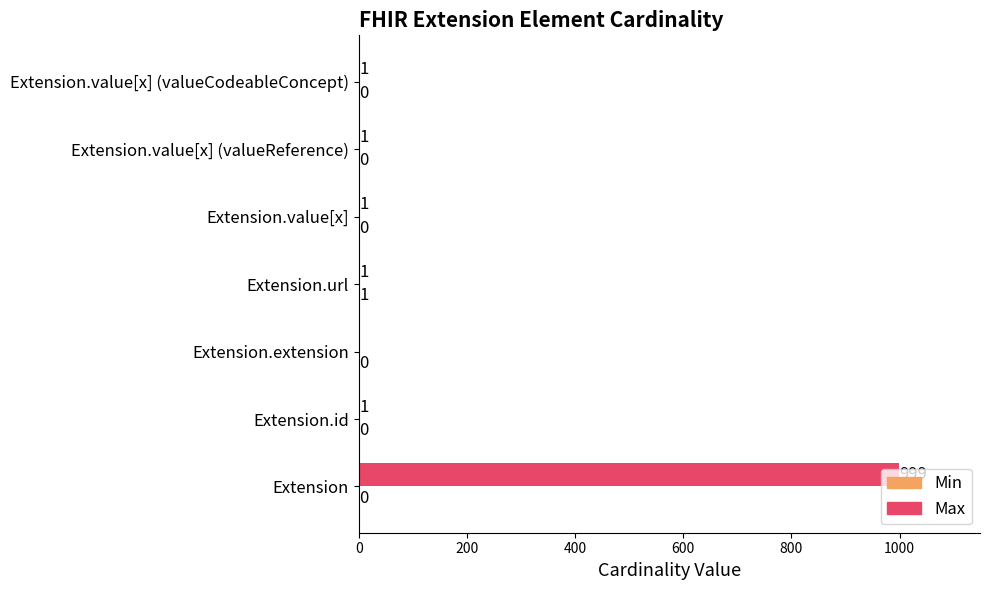

The value of Max at Extension is 999. True or false?

True